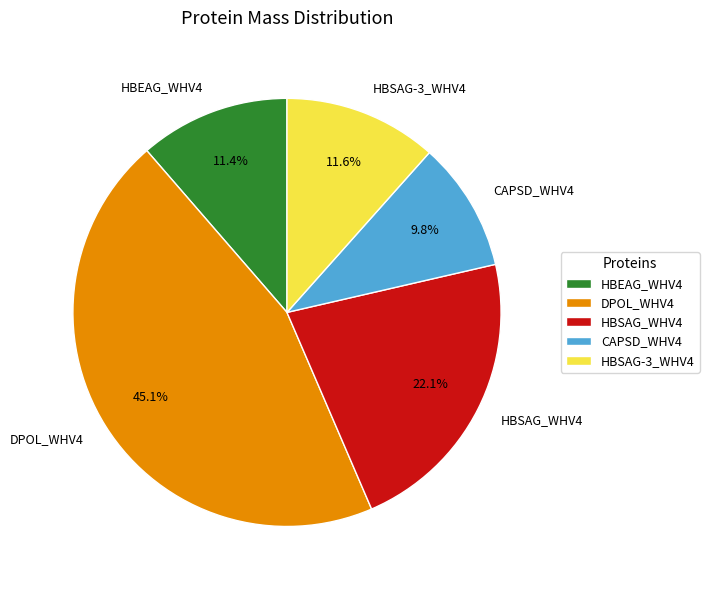

What percentage is NOT represented by CAPSD_WHV4?

90.2%